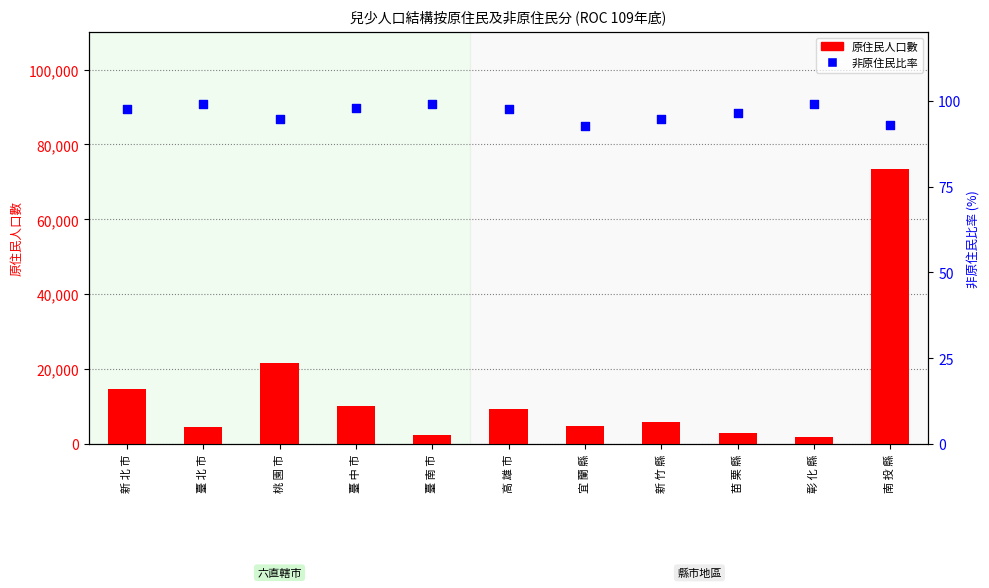

Which series reaches the minimum Y coordinate?

非原住民比率